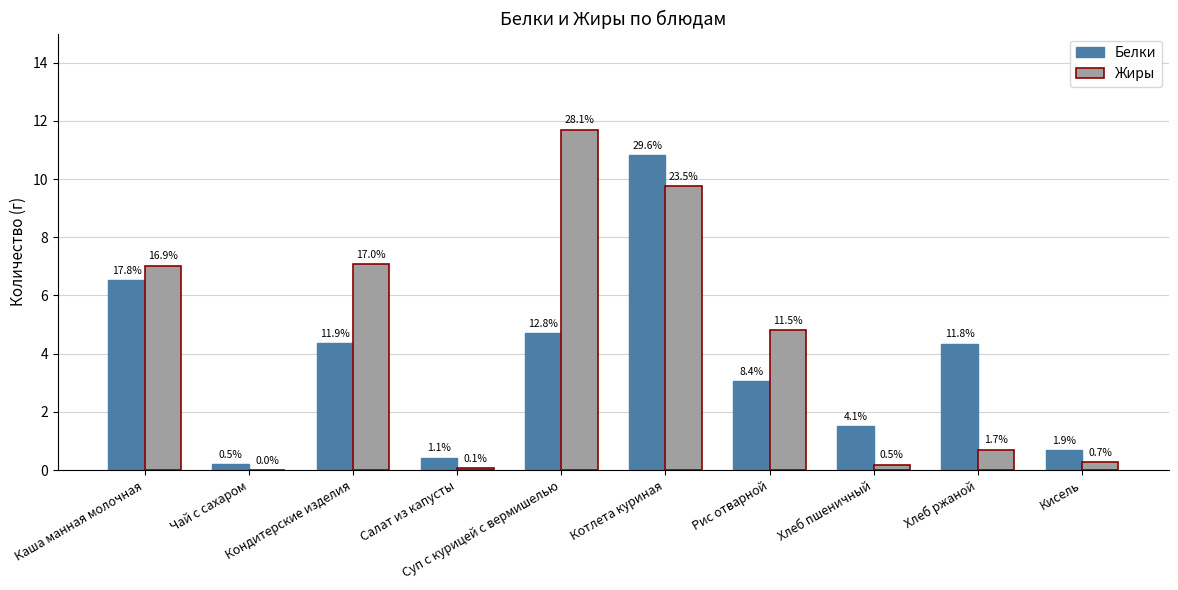

What are all the series names shown in the legend?

Белки, Жиры